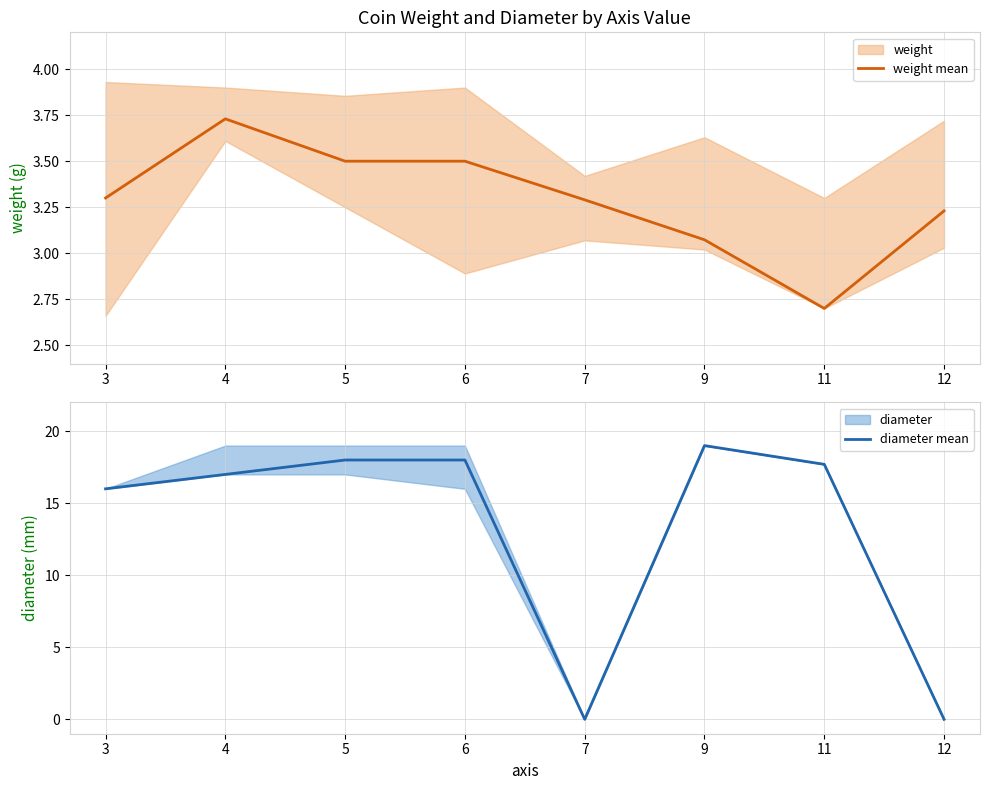

What is the difference between the diameter mean values at 11 and 4?

0.7